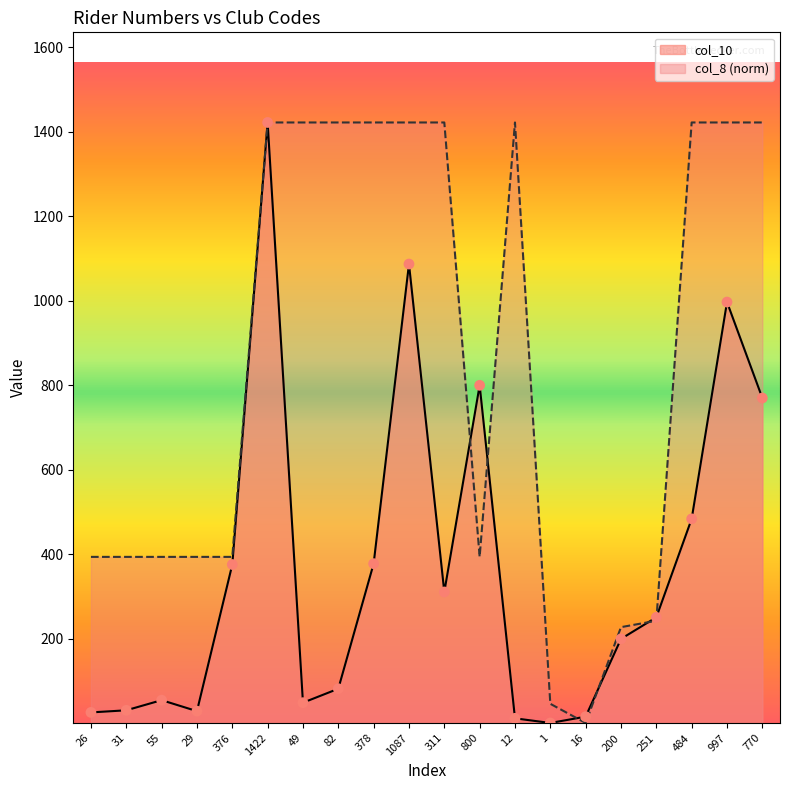

Which series contains the highest Y value?

col_10